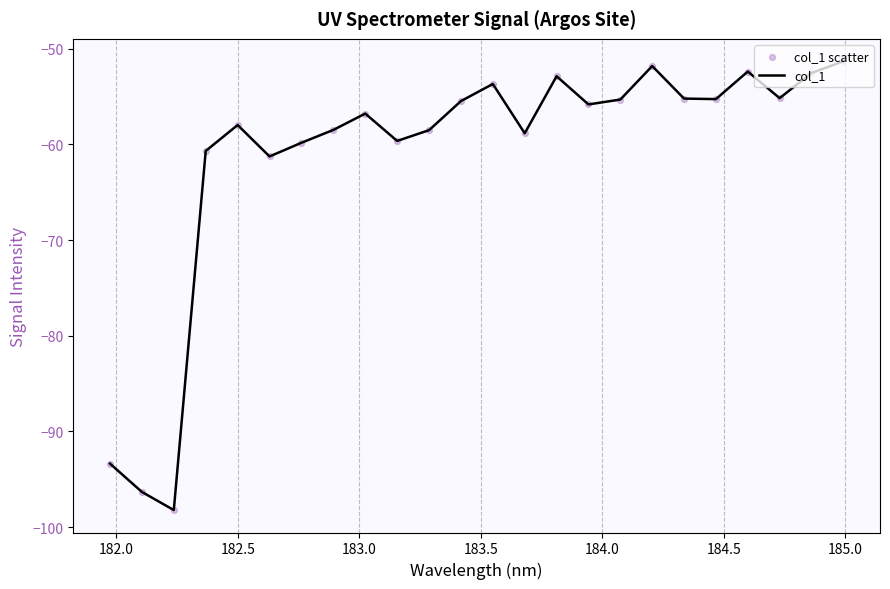

What is the difference between the maximum and minimum values?

46.9